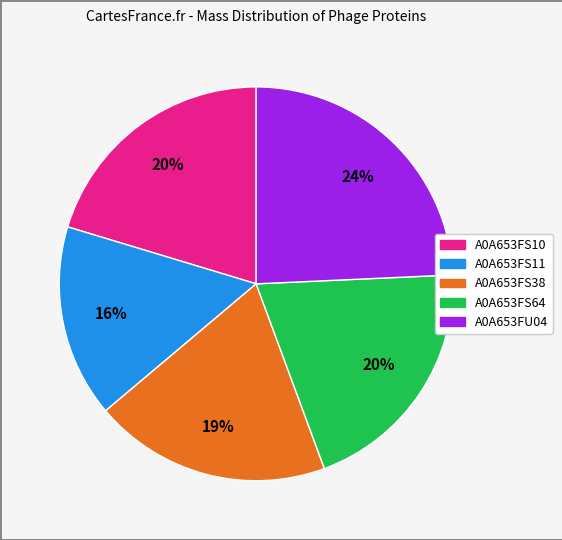

Is there any slice that represents more than half of the pie?

No